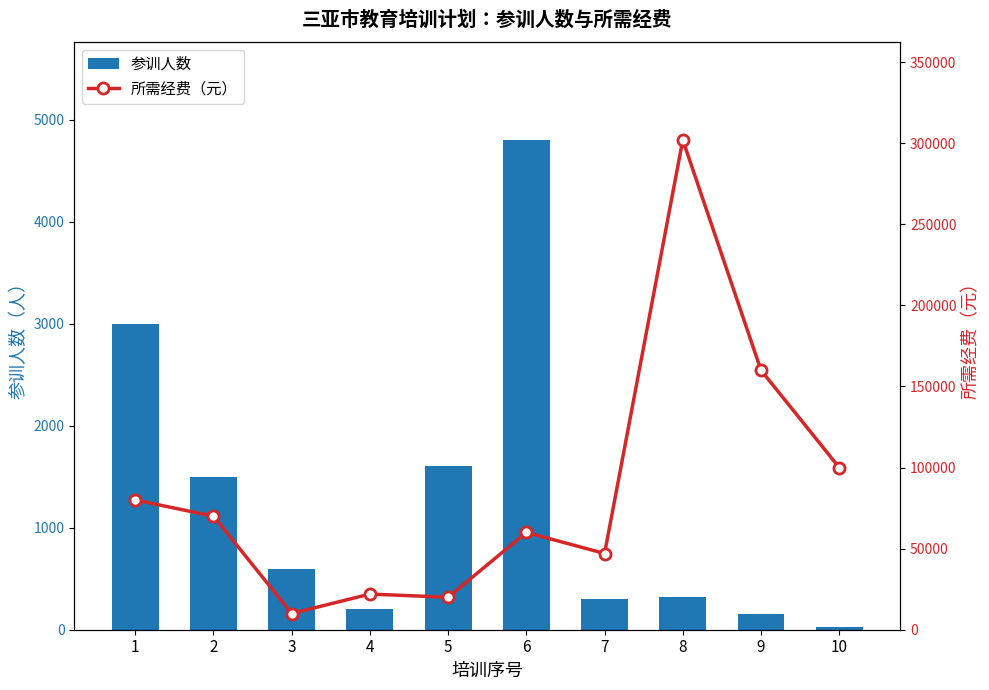

What is the lowest value of the 所需经费（元） series?

10000